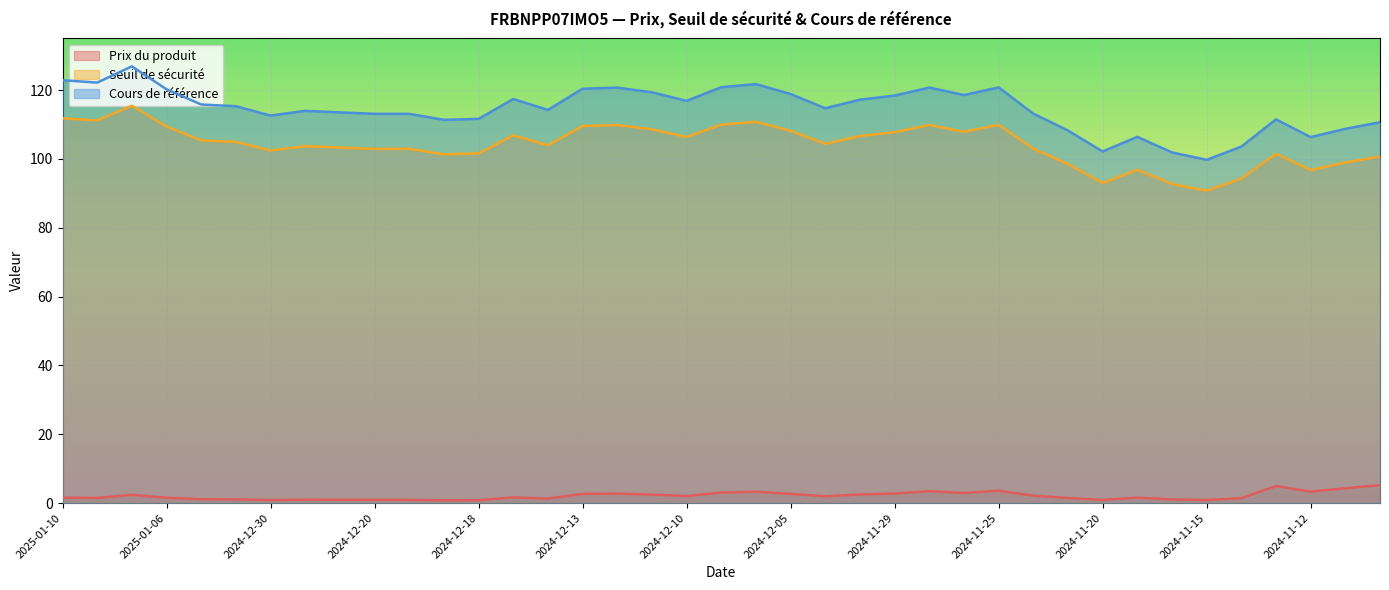

What are all the series names shown in the legend?

Prix du produit, Seuil de sécurité, Cours de référence